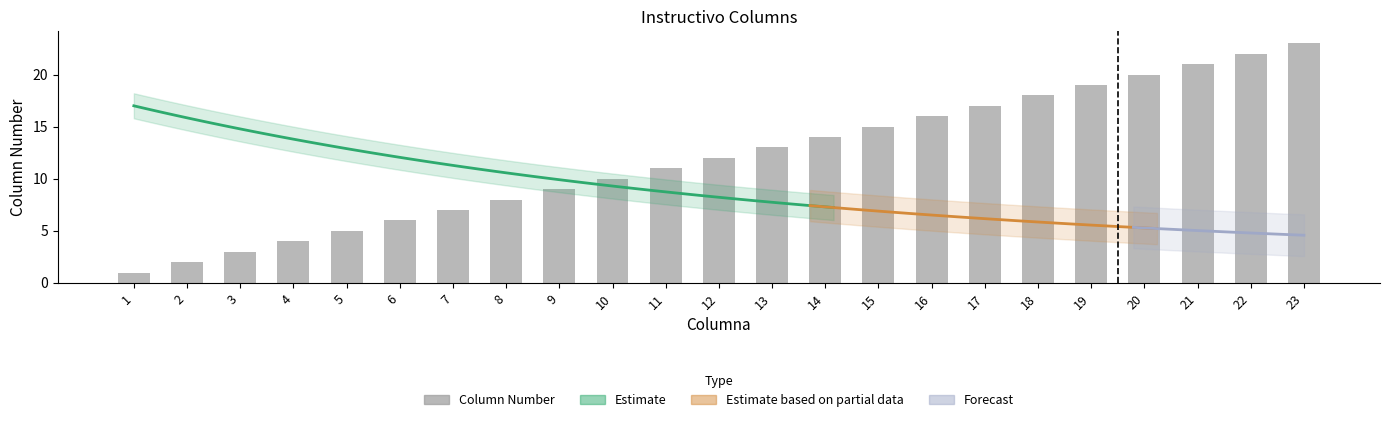

What is the value of the 5th bar from the left?

5